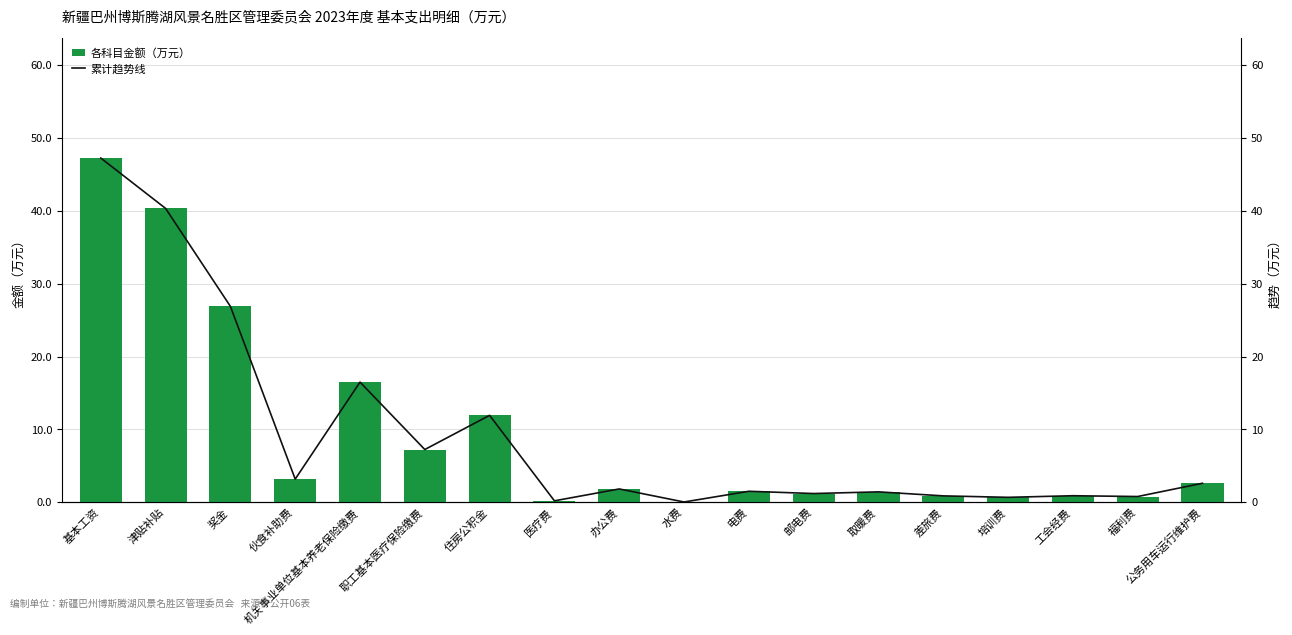

How many distinct data groups are displayed?

2